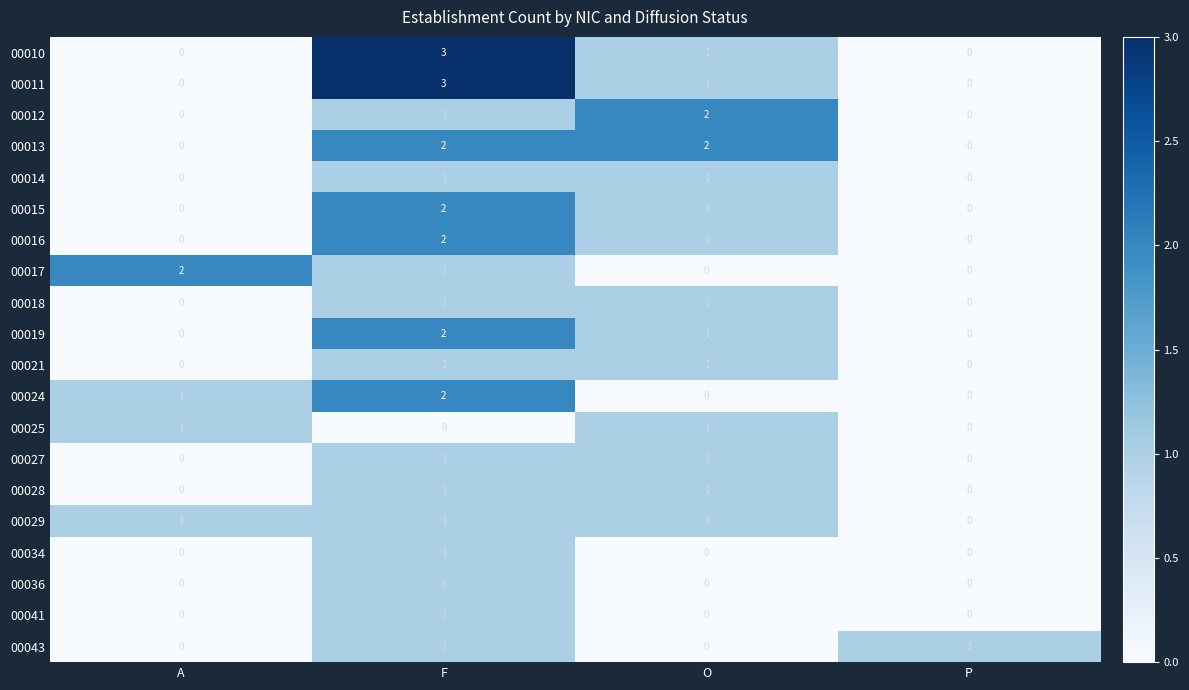

What is the sum of the 00013 values at F and O?

4